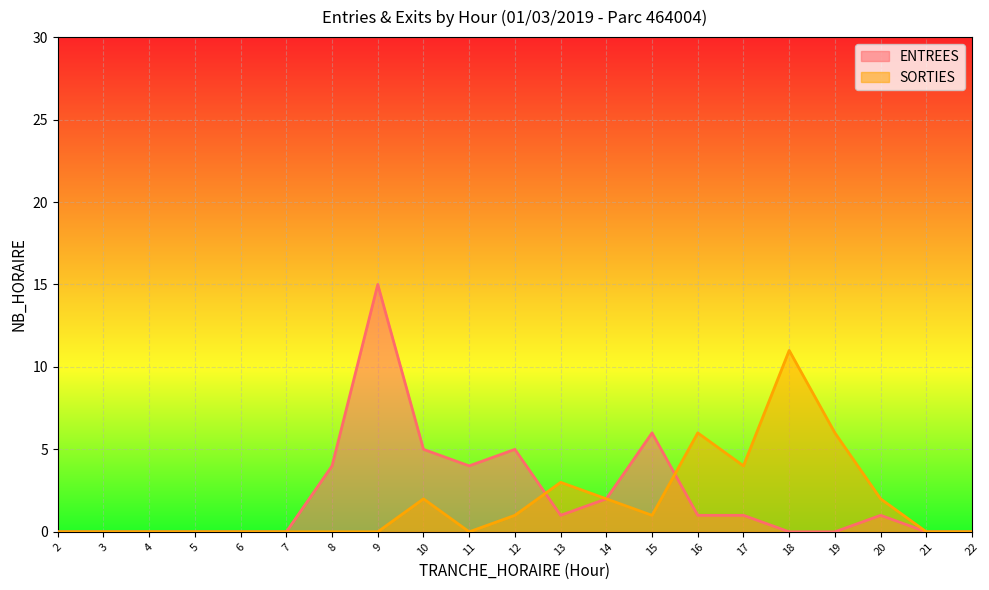

Does the chart display data point markers on the line(s)?

No